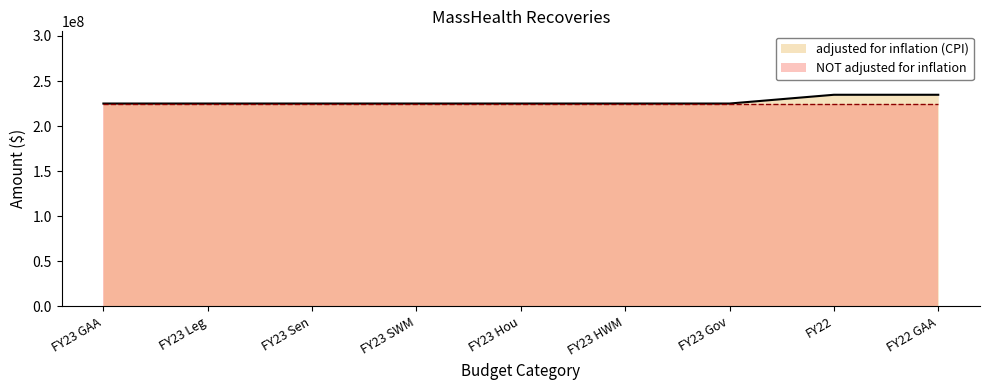

Where is the data nearest to the value 229866993?

FY23 GAA